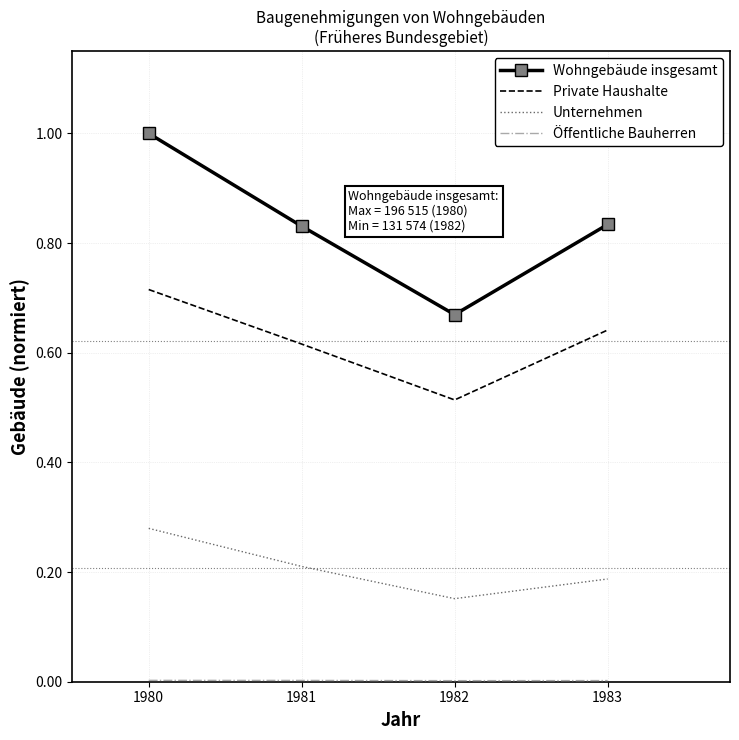

Count the number of categories in the chart.

4